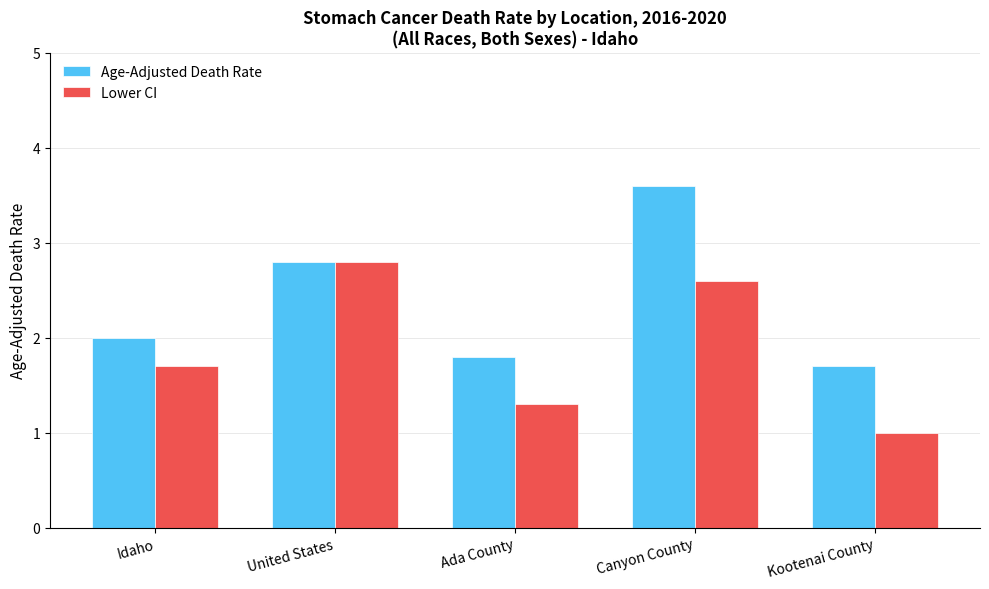

Rank the categories by Lower CI value from highest to lowest.

United States, Canyon County, Idaho, Ada County, Kootenai County